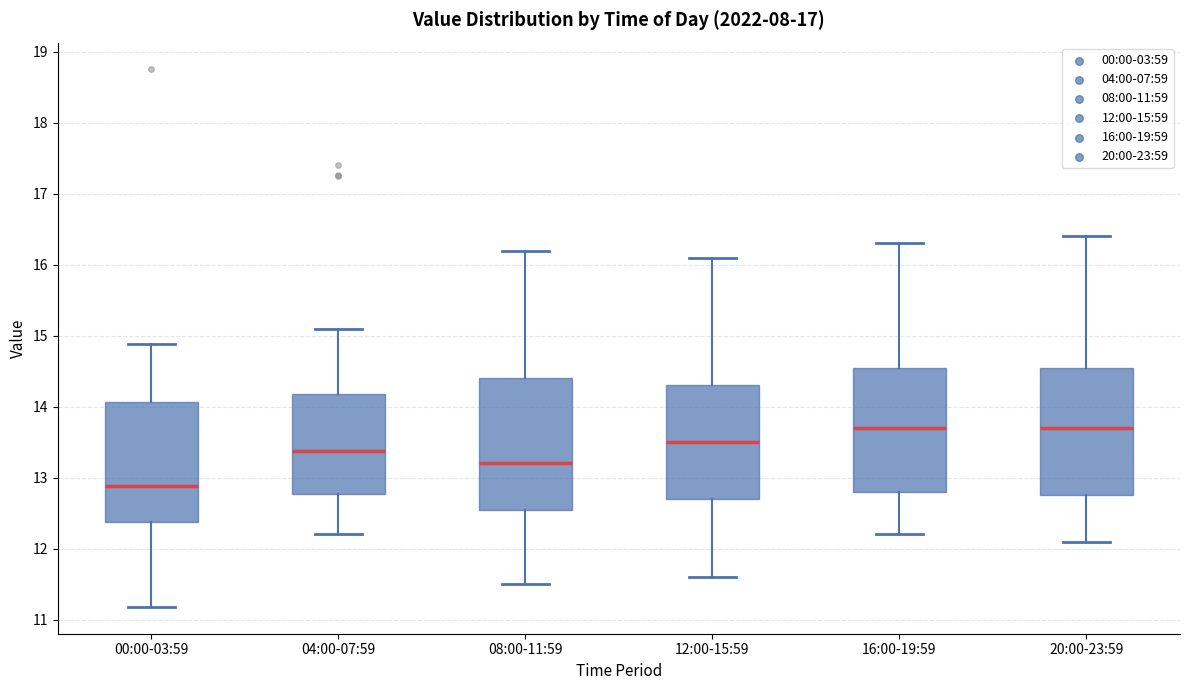

Reading left to right, transcribe this box plot: for each box, give where its median line is, the range the box spans, and where its two whiskers end, as read against the y-axis. The values are not printed on the chart, so give them approximately, as read against the axis.

00:00-03:59: median 12.9, box 12.4 to 14.1, whiskers 11.2 to 14.9
04:00-07:59: median 13.4, box 12.8 to 14.2, whiskers 12.2 to 15.1
08:00-11:59: median 13.2, box 12.6 to 14.4, whiskers 11.5 to 16.2
12:00-15:59: median 13.5, box 12.7 to 14.3, whiskers 11.6 to 16.1
16:00-19:59: median 13.7, box 12.8 to 14.6, whiskers 12.2 to 16.3
20:00-23:59: median 13.7, box 12.8 to 14.6, whiskers 12.1 to 16.4